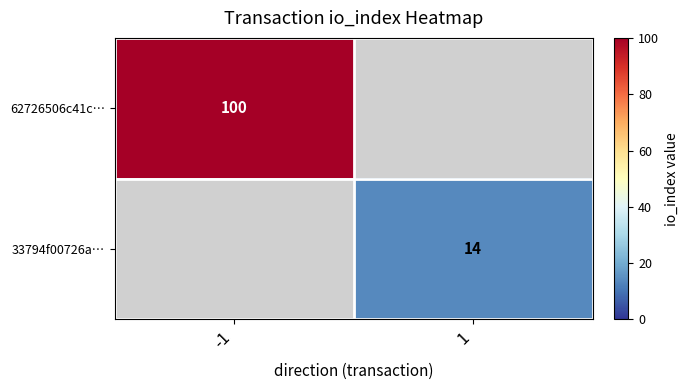

The 33794f00726a… series shows 9.2 at 1. True or false?

False